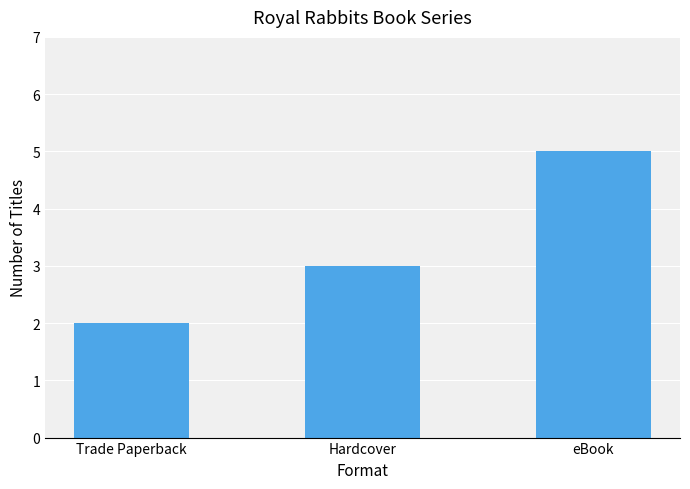

How many data points are less than 3?

1